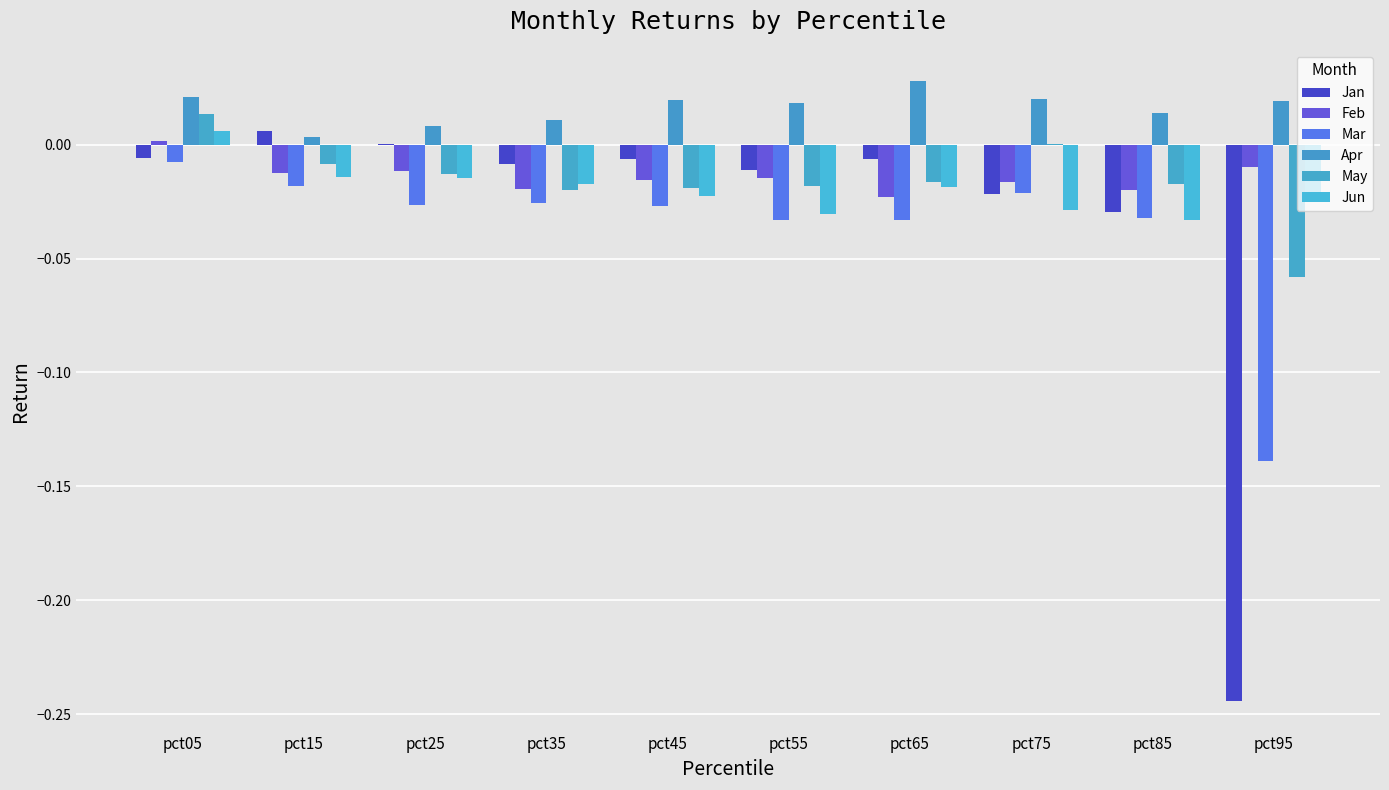

What is the total value across all series at pct75?

-0.1